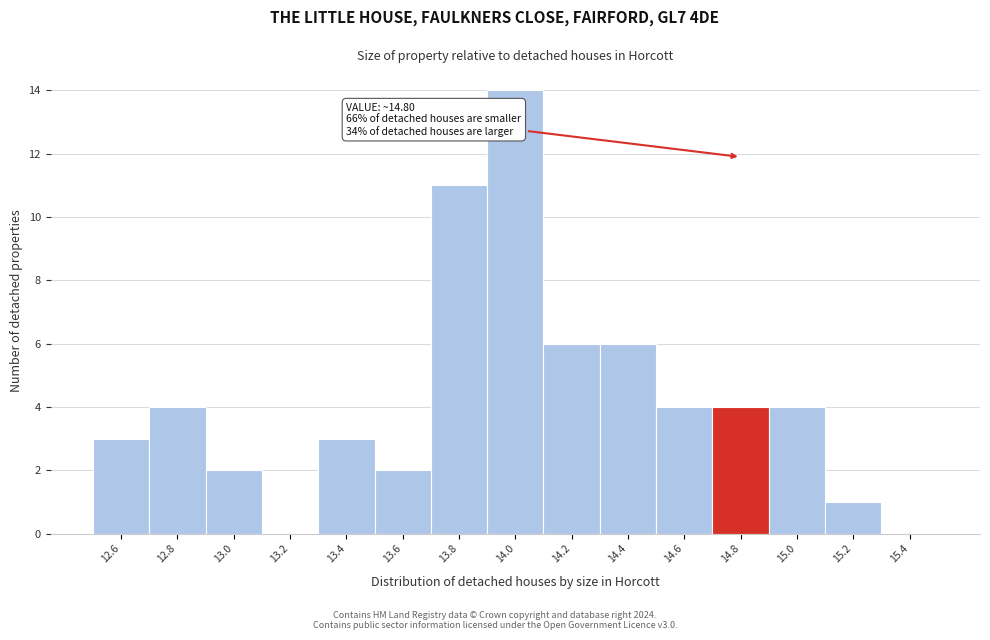

Which range on the x-axis has the tallest bar?

13.9 to 14.1